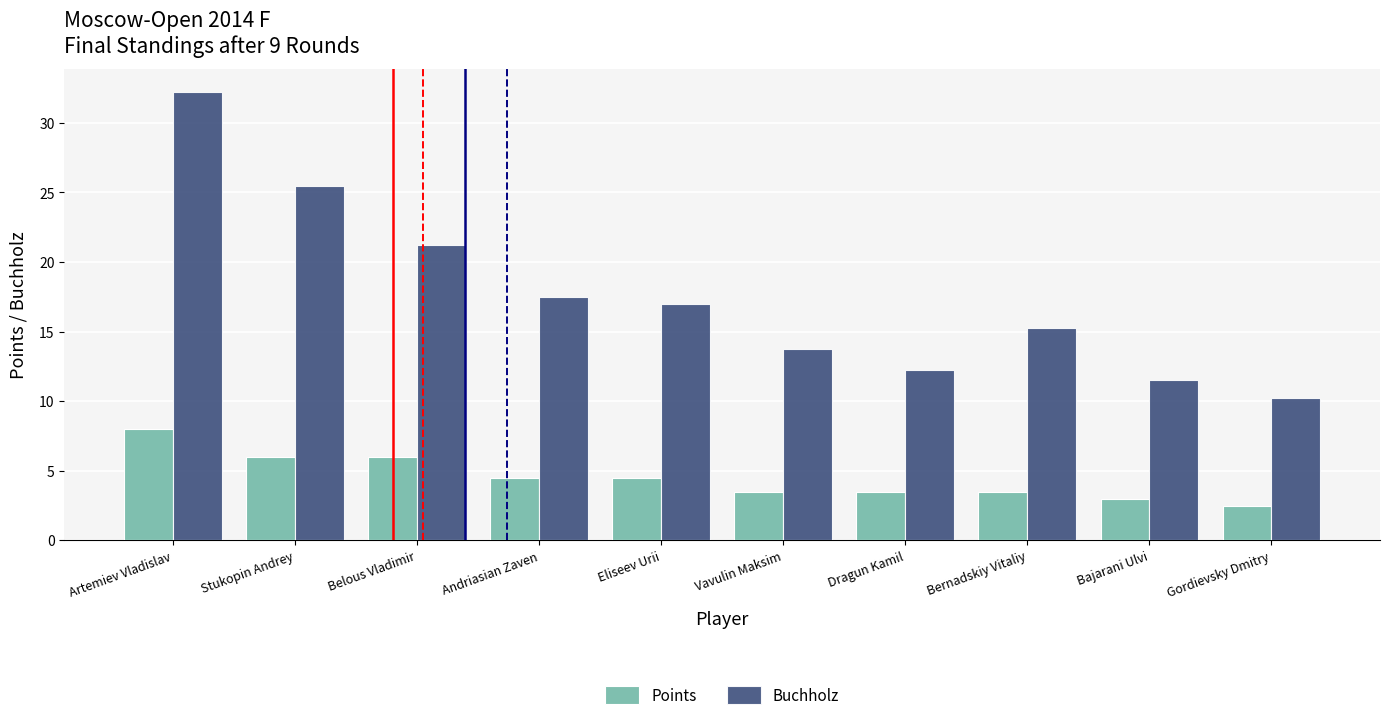

Are the bars horizontal?

No